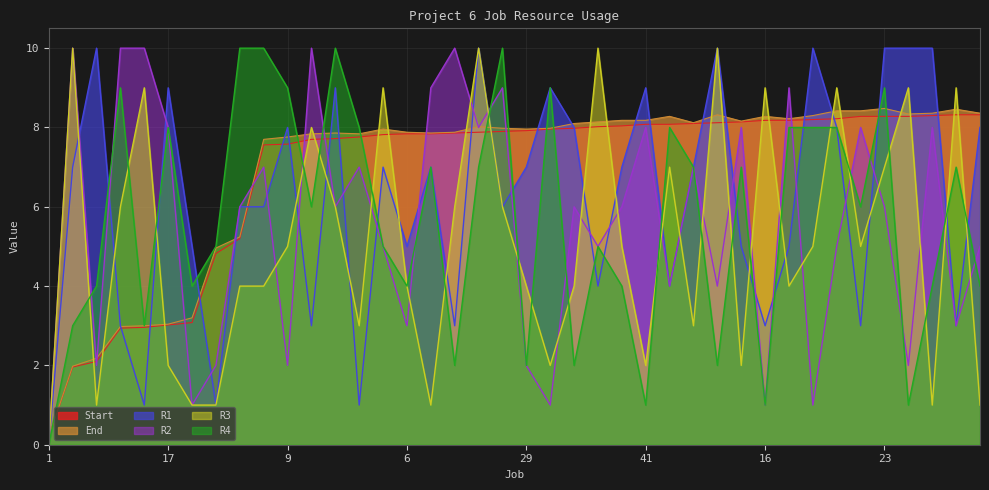

Which label corresponds to the largest value in the chart?

2